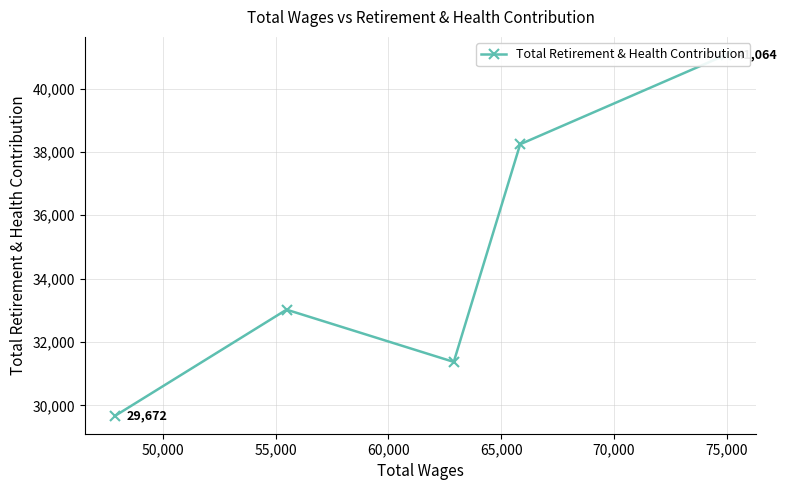

How many values are between 31370 and 38244?

3